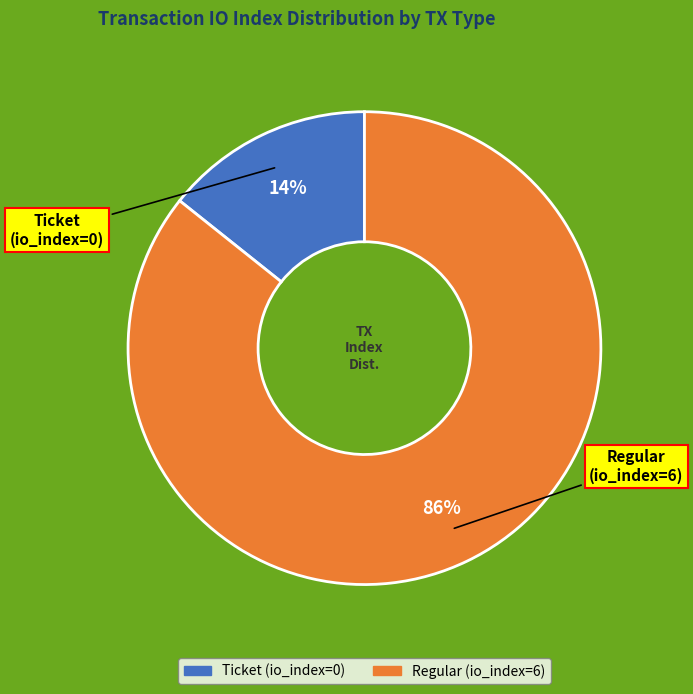

To the nearest percent, what is the combined percentage of Ticket (io_index=0) and Regular (io_index=6)?

100%